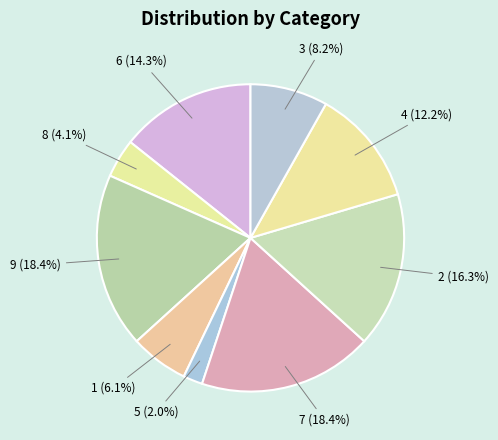

What is the ratio of the value at 3 (8.2%) to the value at 1 (6.1%)?

1.3